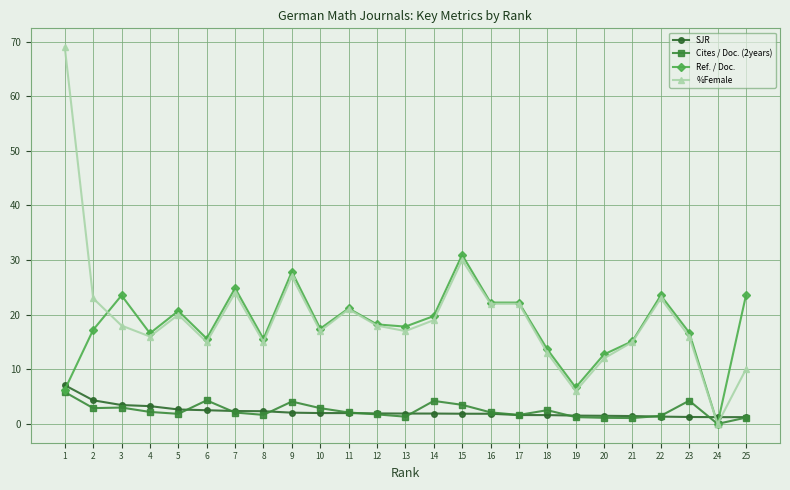

The value of Ref. / Doc. at 1 is 6.2. True or false?

True